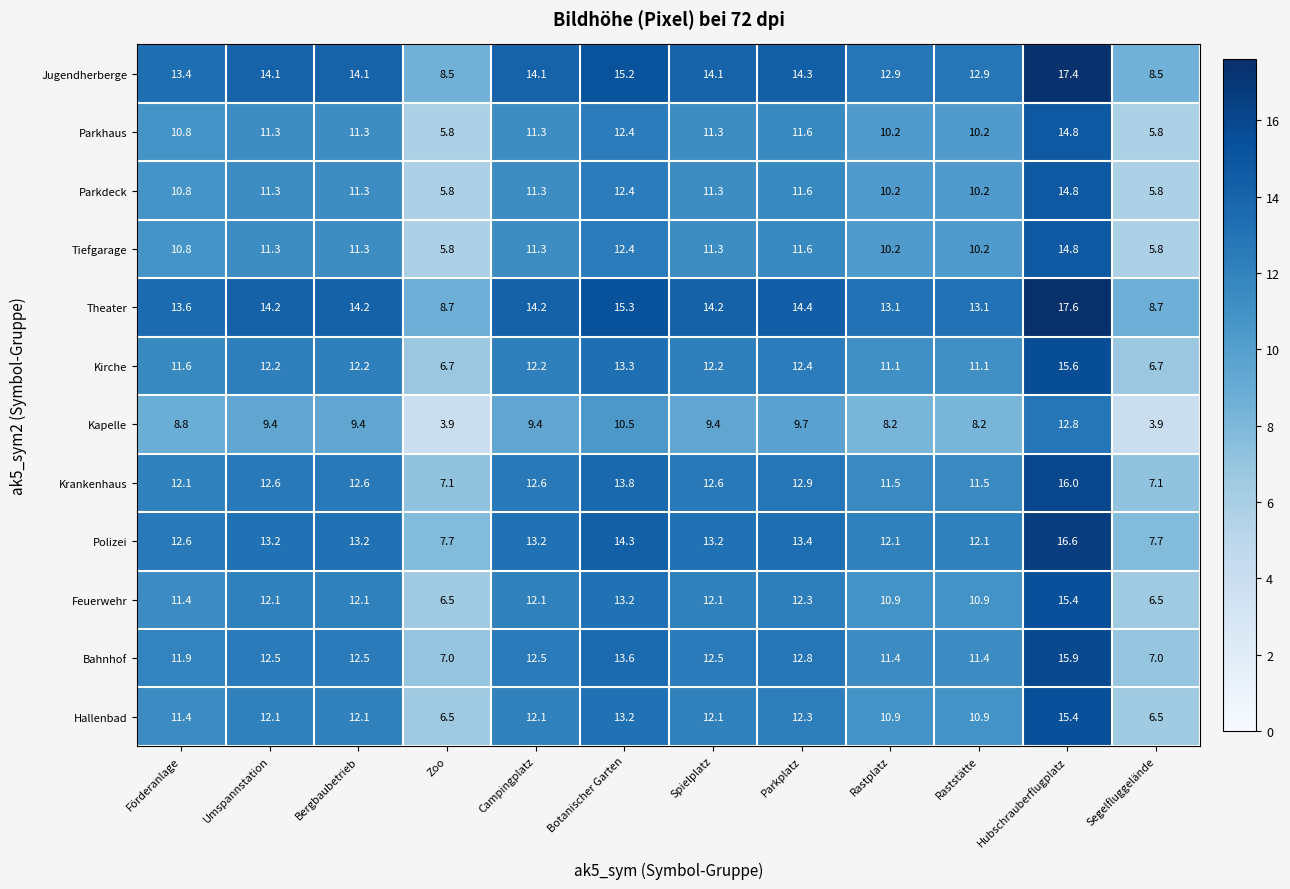

Is the value of Bahnhof at Campingplatz greater than the value of Kirche at Segelfluggelände?

Yes